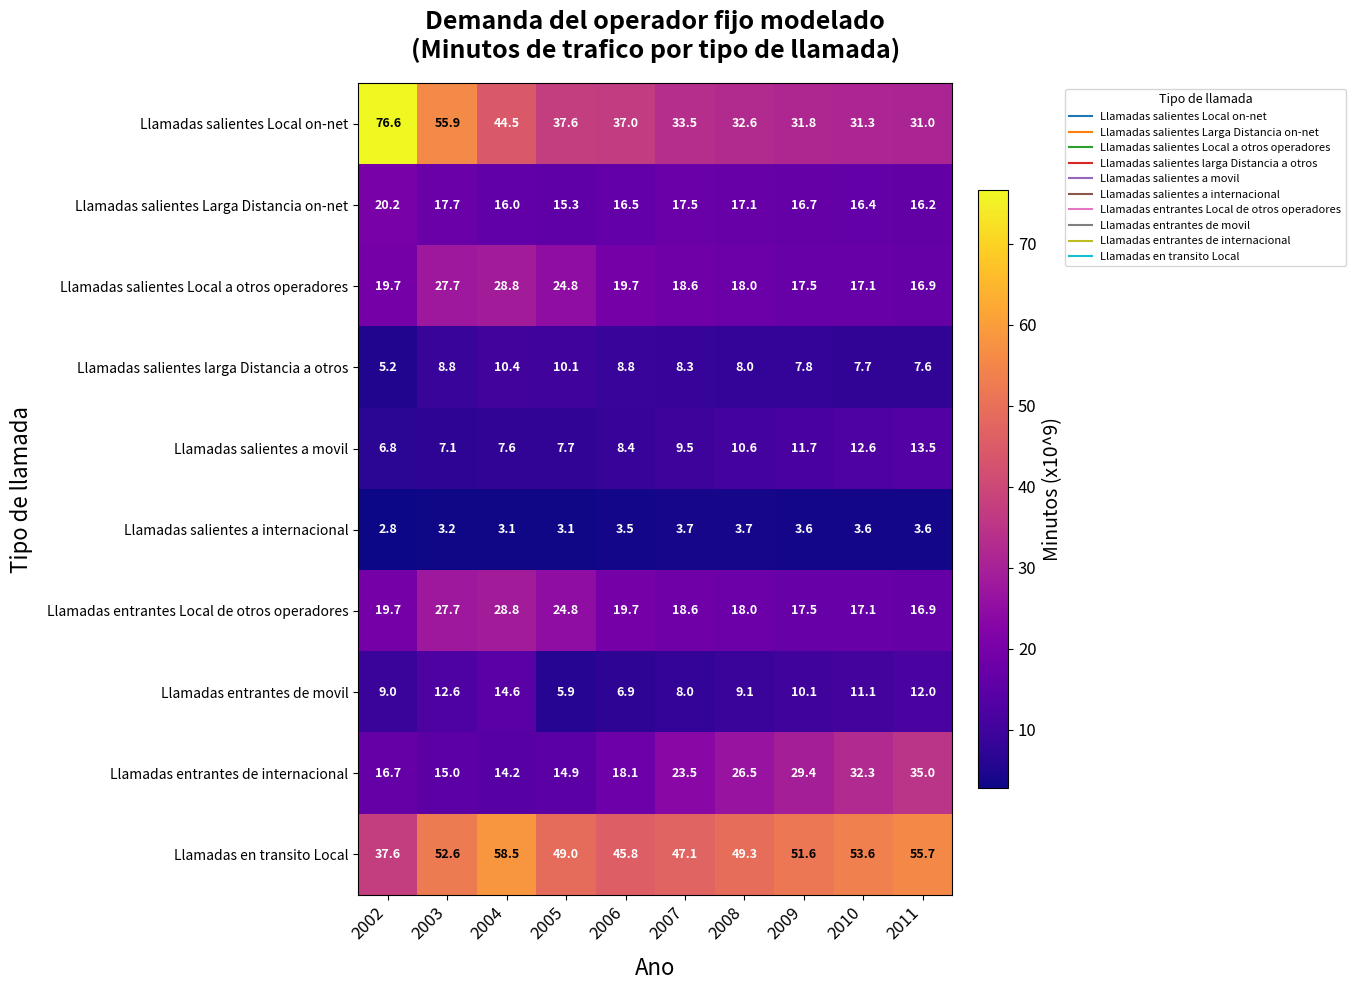

At which category is the sum across all series the highest?

2003